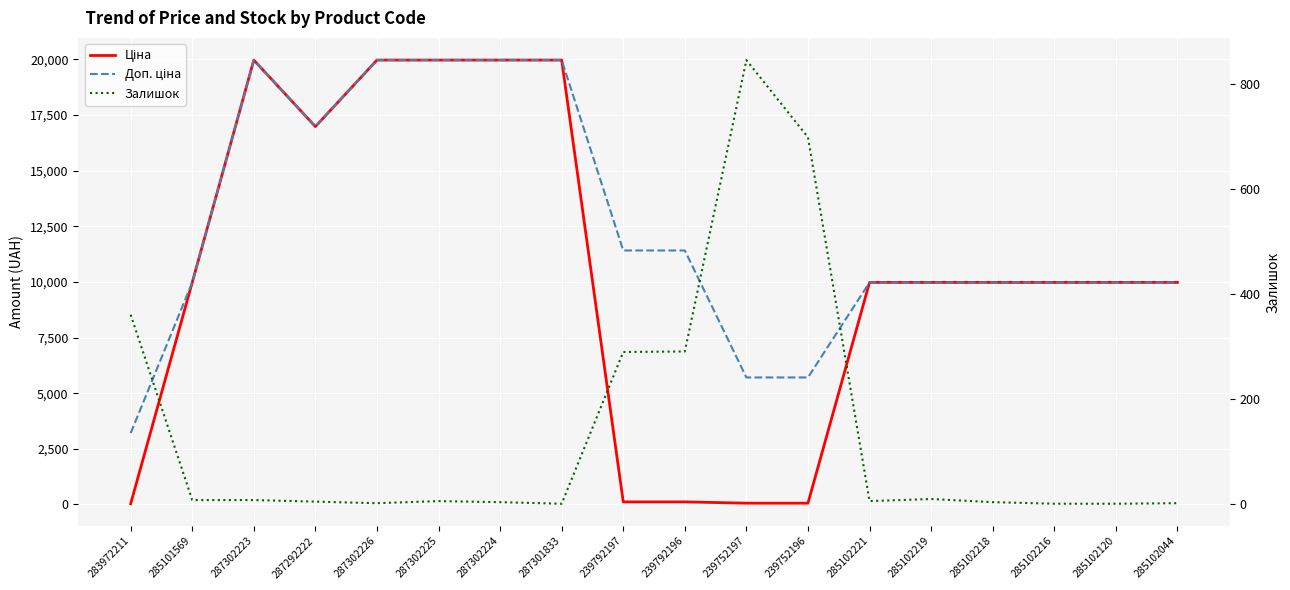

Which category has the highest value in the Доп. ціна series?

287302223